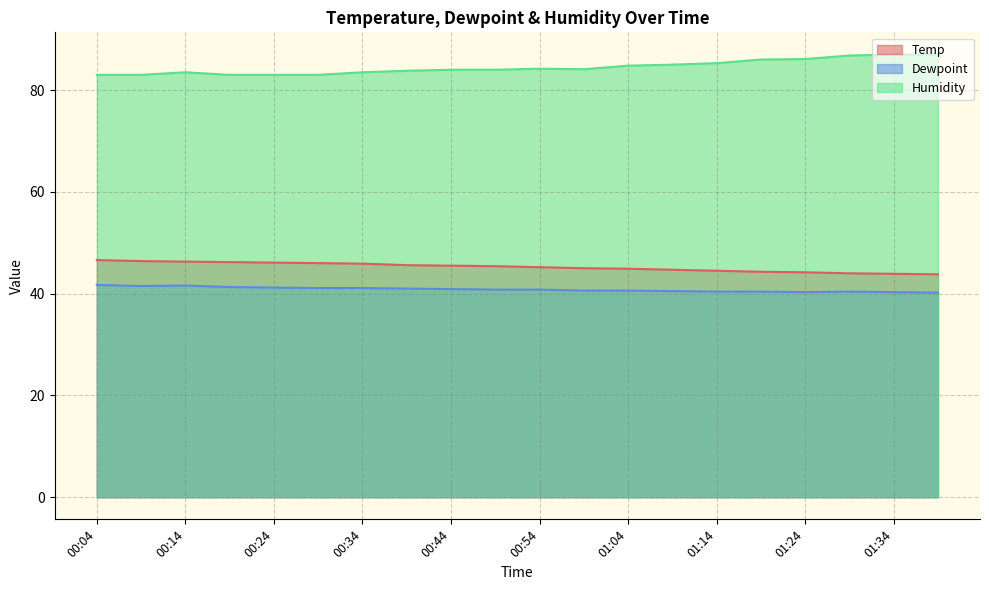

Reading left to right, list all the values displayed in this chart.

Temp: 00:04=46.6	00:09=46.4	00:14=46.3	00:19=46.2	00:24=46.1	00:29=46.0	00:34=45.9	00:39=45.6	00:44=45.5	00:49=45.4	00:54=45.2	00:59=45.0	01:04=44.9	01:09=44.7	01:14=44.5	01:19=44.3	01:24=44.2	01:29=44.0	01:34=43.9	01:39=43.8
Dewpoint: 00:04=41.7	00:09=41.5	00:14=41.6	00:19=41.3	00:24=41.2	00:29=41.1	00:34=41.1	00:39=41.0	00:44=40.9	00:49=40.8	00:54=40.8	00:59=40.6	01:04=40.6	01:09=40.5	01:14=40.4	01:19=40.4	01:24=40.3	01:29=40.4	01:34=40.3	01:39=40.2
Humidity: 00:04=83.0	00:09=83.0	00:14=83.5	00:19=83.0	00:24=83.0	00:29=83.0	00:34=83.5	00:39=83.8	00:44=84.0	00:49=84.0	00:54=84.2	00:59=84.1	01:04=84.8	01:09=85.0	01:14=85.3	01:19=86.0	01:24=86.1	01:29=86.8	01:34=87.0	01:39=87.0